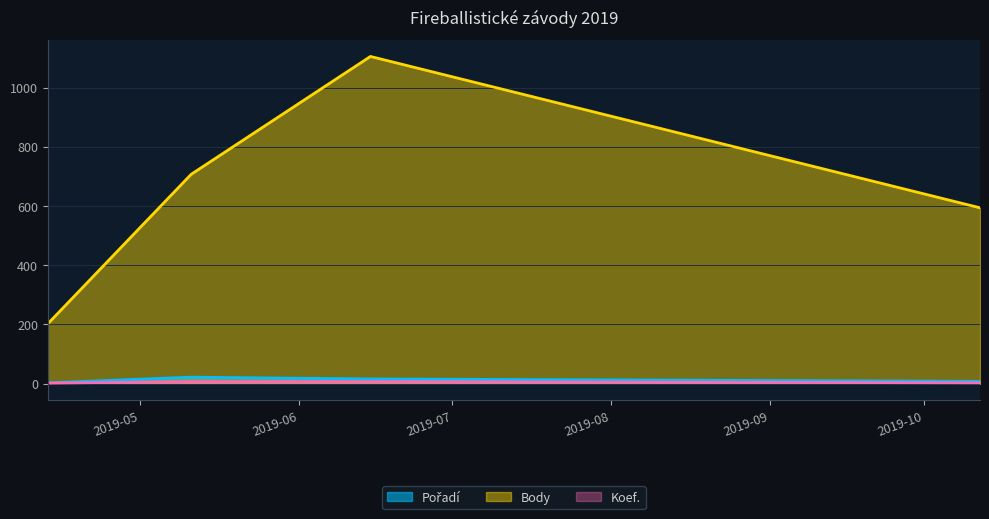

True or false: Body and Pořadí intersect in this chart.

False